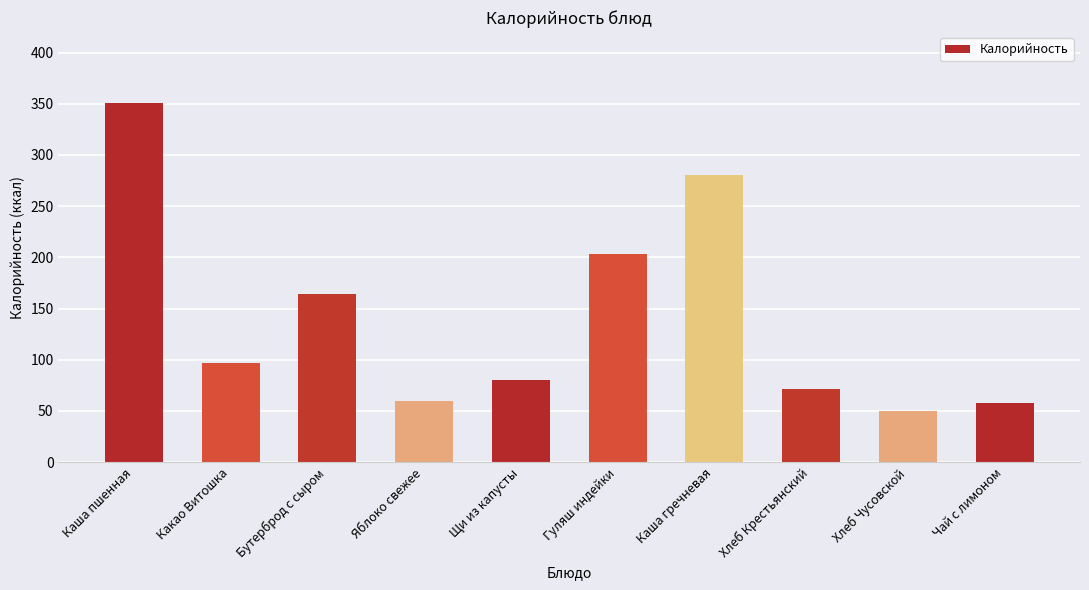

True or false: the data shows 71.4 at Хлеб Крестьянский.

True